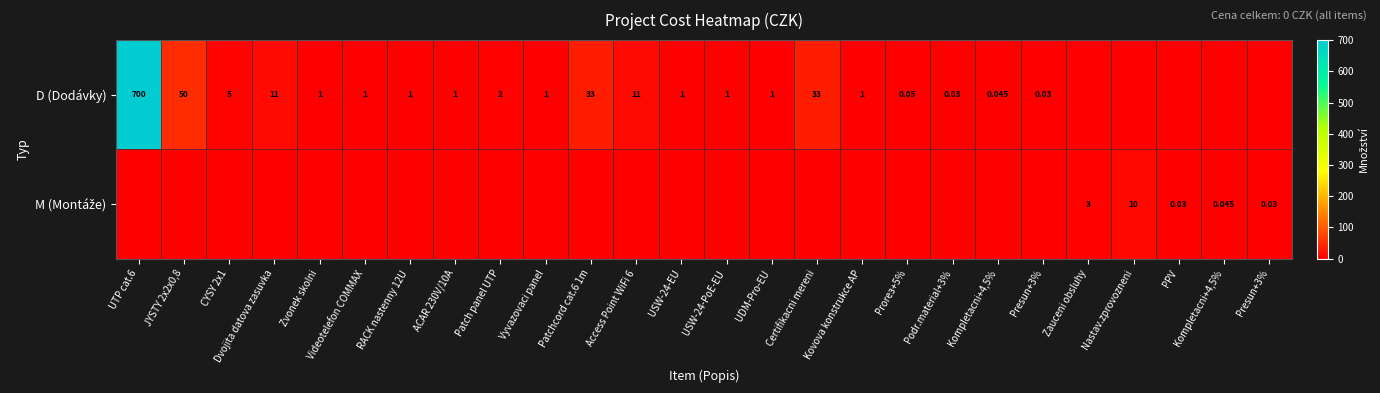

Rank the categories by M (Montáže) value from highest to lowest.

Nastav.zprovozneni, Zauceni obsluhy, Kompletacni+4,5%, PPV, Presun+3%, UTP cat.6, JYSTY 2x2x0,8, CYSY 2x1, Dvojita datova zasuvka, Zvonek skolni, Videotelefon COMMAX, RACK nastenny 12U, ACAR 230V/10A, Patch panel UTP, Vyvazovaci panel, Patchcord cat.6 1m, Access Point WiFi 6, USW-24-EU, USW-24-PoE-EU, UDM-Pro-EU, Certifikacni mereni, Kovova konstrukce AP, Prorез+5%, Podr.material+3%, Kompletacni+4,5%, Presun+3%